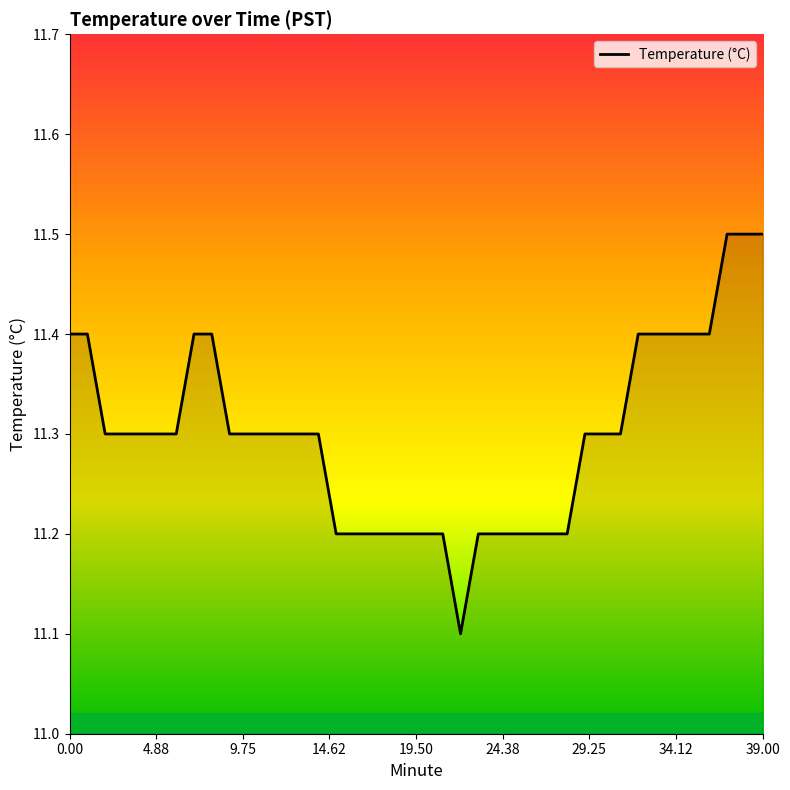

Reading left to right, list all the values displayed in this chart.

11.4	11.4	11.3	11.3	11.3	11.3	11.3	11.4	11.4	11.3	11.3	11.3	11.3	11.3	11.3	11.2	11.2	11.2	11.2	11.2	11.2	11.2	11.1	11.2	11.2	11.2	11.2	11.2	11.2	11.3	11.3	11.3	11.4	11.4	11.4	11.4	11.4	11.5	11.5	11.5